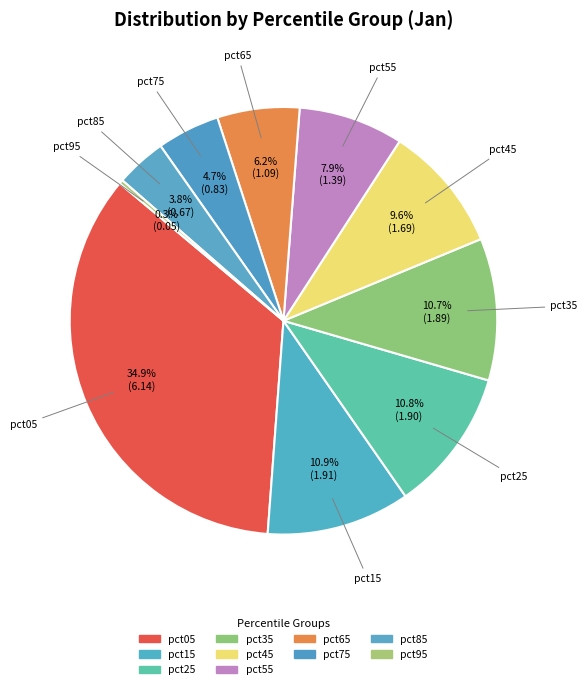

What is the largest slice in the pie chart?

pct05